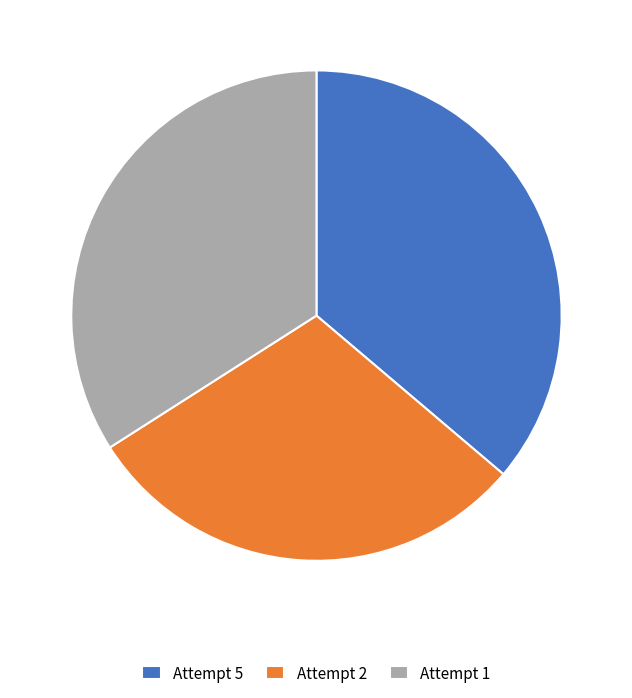

Approximately how many times larger is the value at Attempt 1 compared to Attempt 2?

1.1